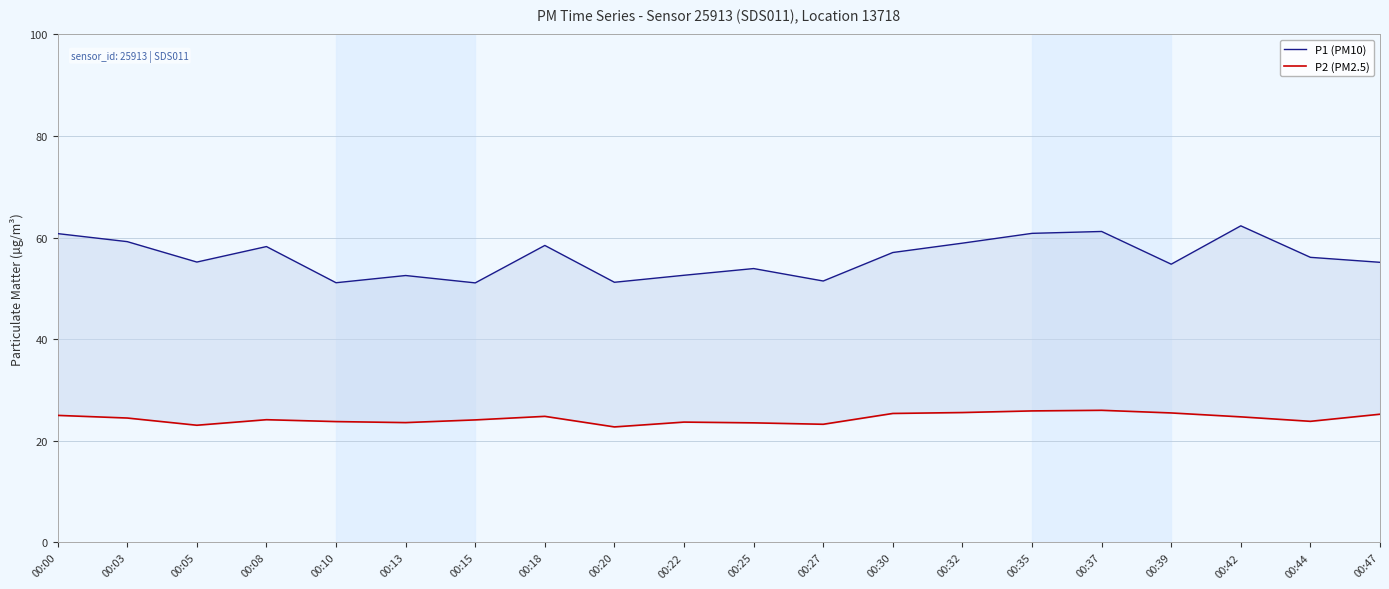

What are all the series names shown in the legend?

P1 (PM10), P2 (PM2.5)